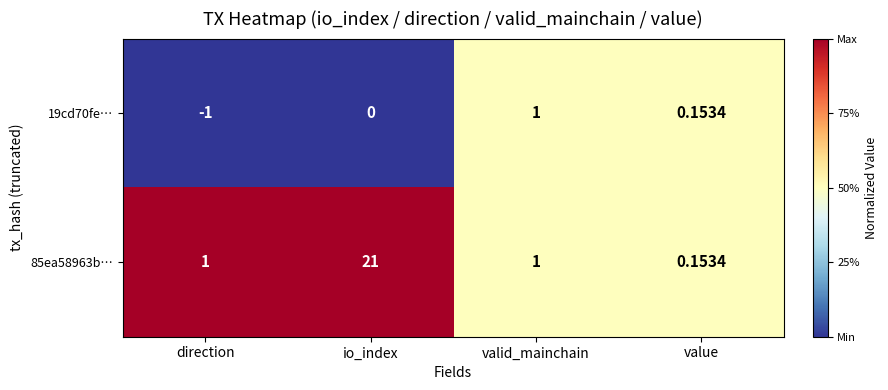

Is the value of 85ea58963b… at valid_mainchain greater than the value of 19cd70fe… at io_index?

Yes